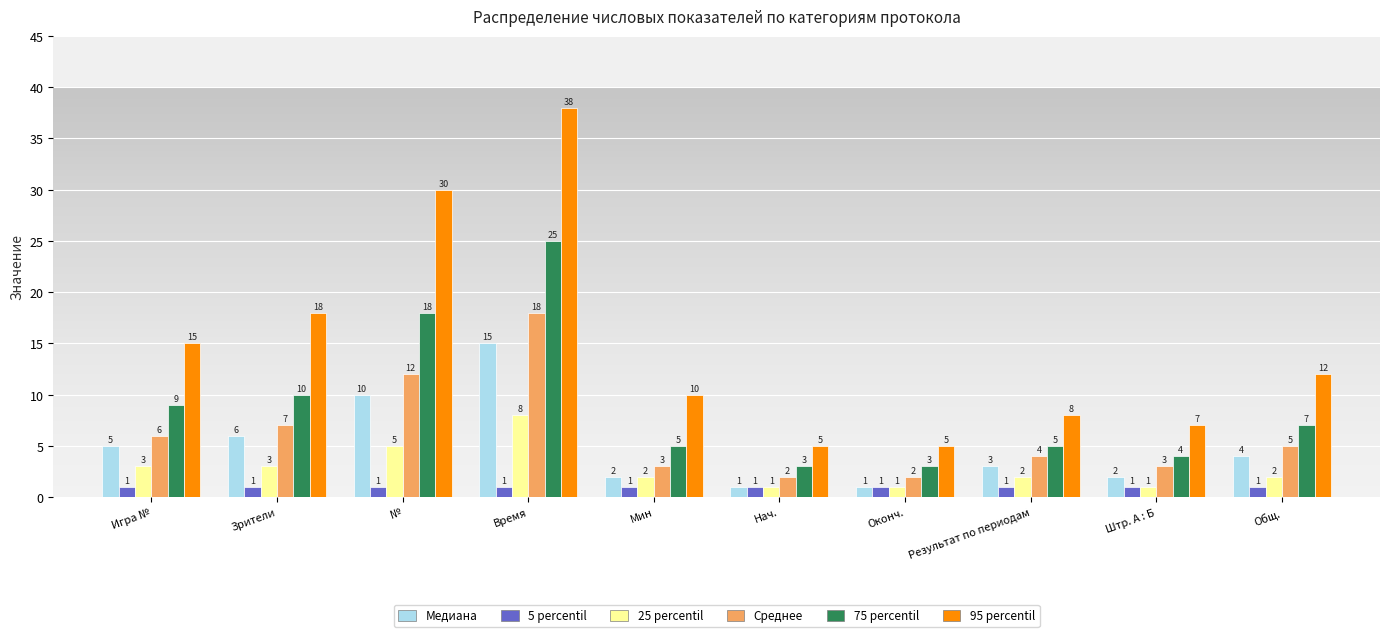

Reading left to right, transcribe all the data shown in this chart.

Медиана: 5	6	10	15	2	1	1	3	2	4
5 percentil: 1	1	1	1	1	1	1	1	1	1
25 percentil: 3	3	5	8	2	1	1	2	1	2
Среднее: 6	7	12	18	3	2	2	4	3	5
75 percentil: 9	10	18	25	5	3	3	5	4	7
95 percentil: 15	18	30	38	10	5	5	8	7	12